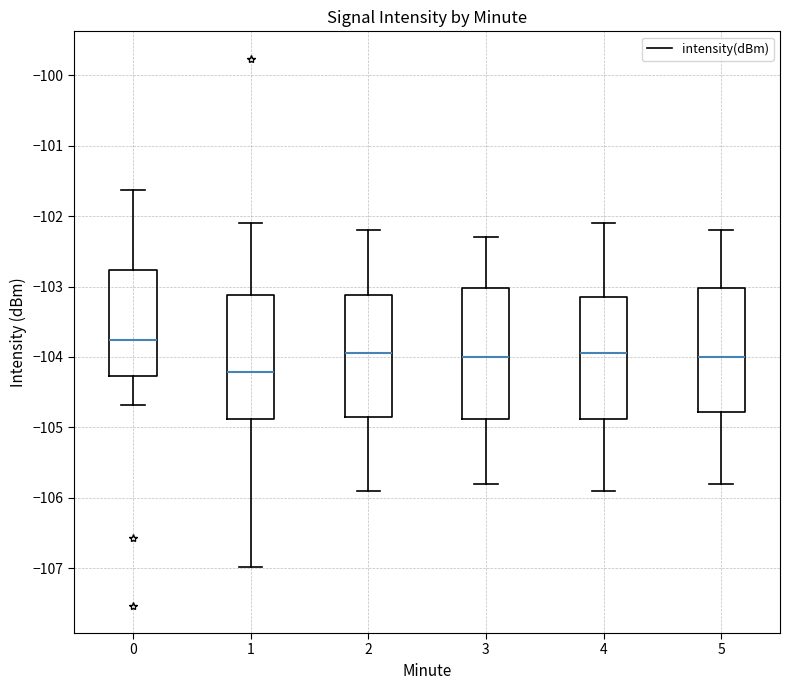

Which box has the highest median line?

0